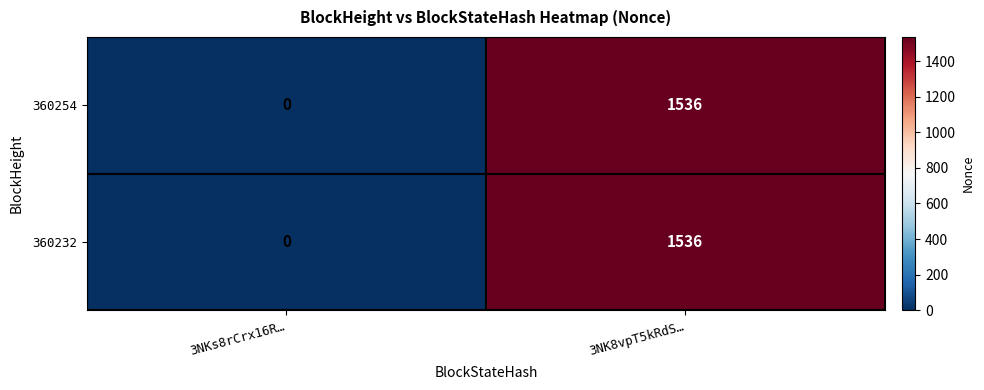

Rank the categories by 360254 value from highest to lowest.

3NK8vpT5kRdS…, 3NKs8rCrx16R…